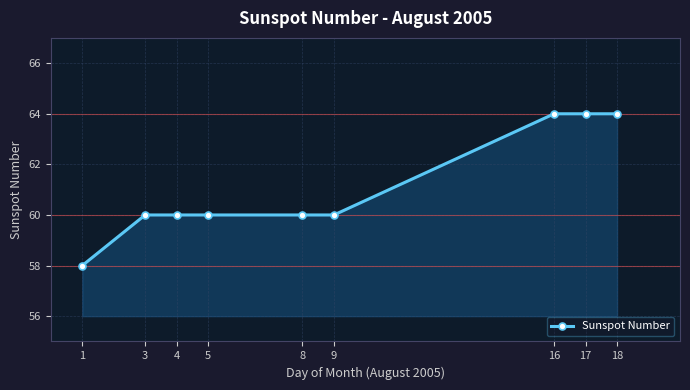

How many lines are shown in the chart?

1